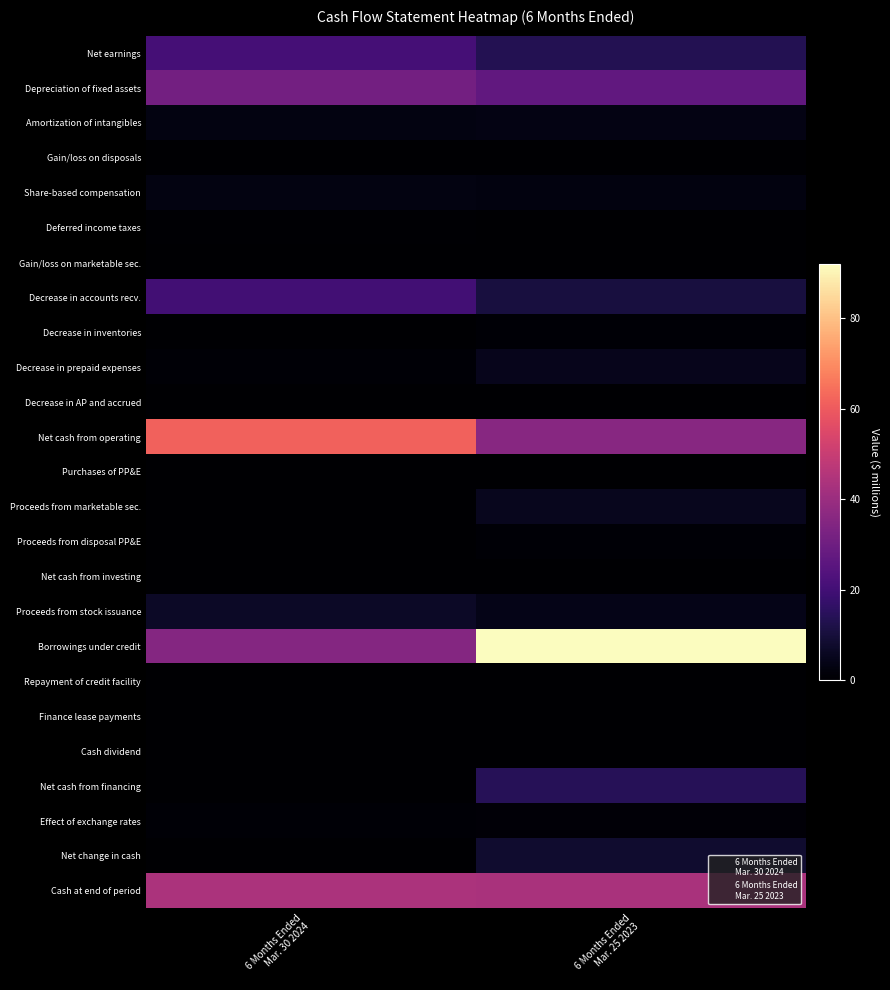

List the series in order of their peak value, highest first.

Borrowings under credit, Net cash from operating, Cash at end of period, Depreciation of fixed assets, Net earnings, Decrease in accounts recv., Net cash from financing, Net change in cash, Proceeds from stock issuance, Proceeds from marketable sec., Decrease in prepaid expenses, Amortization of intangibles, Share-based compensation, Effect of exchange rates, Decrease in inventories, Proceeds from disposal PP&E, Deferred income taxes, Gain/loss on marketable sec., Gain/loss on disposals, Finance lease payments, Decrease in AP and accrued, Cash dividend, Net cash from investing, Purchases of PP&E, Repayment of credit facility